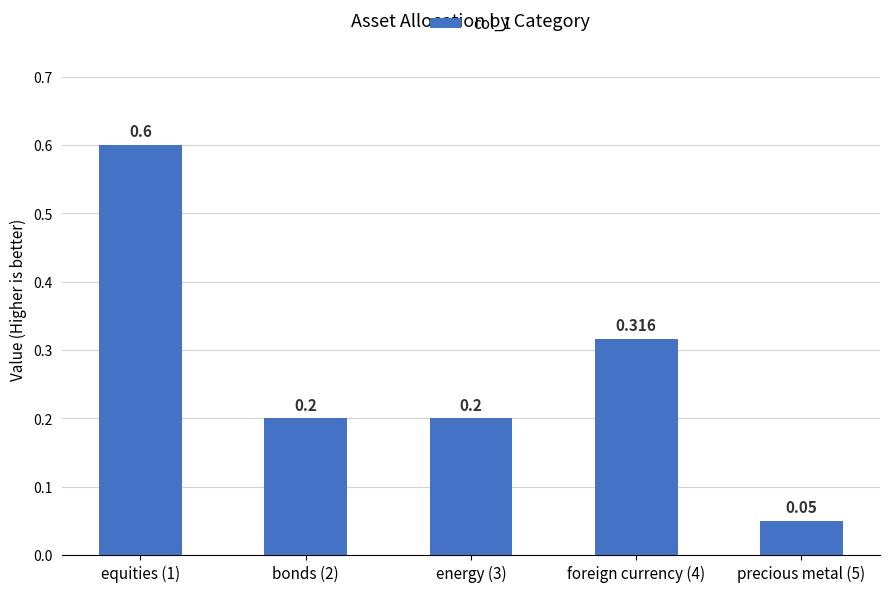

True or false: the data shows 0.2 at bonds (2).

True